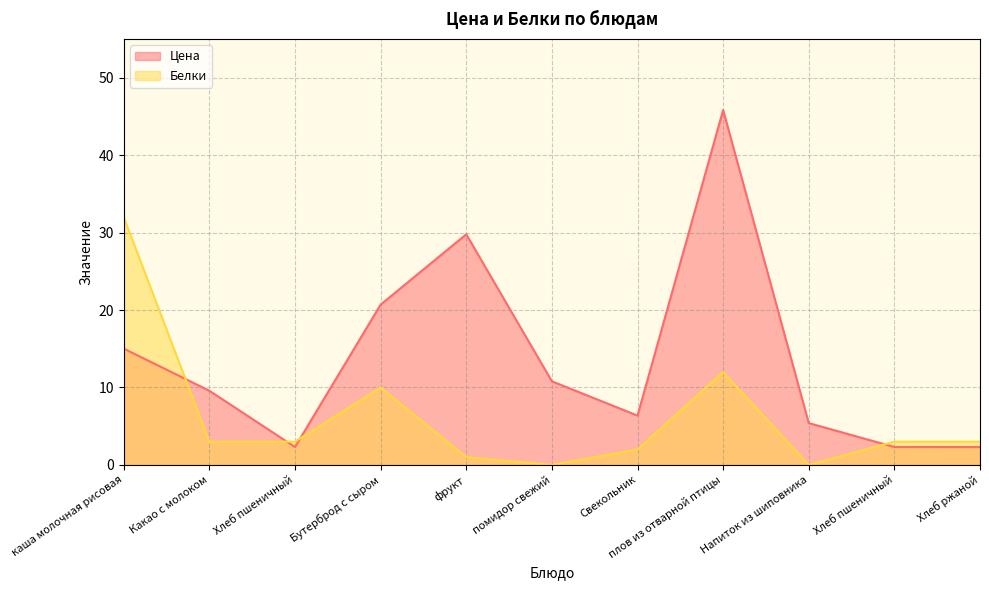

How many values in the Белки series exceed 3?

3